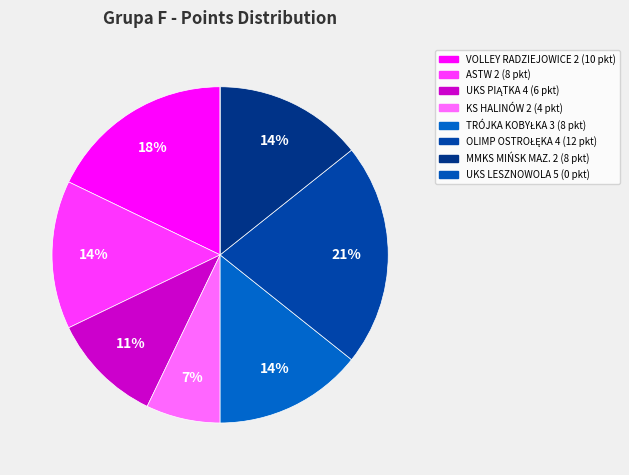

What is the largest slice in the pie chart?

OLIMP OSTROŁĘKA 4